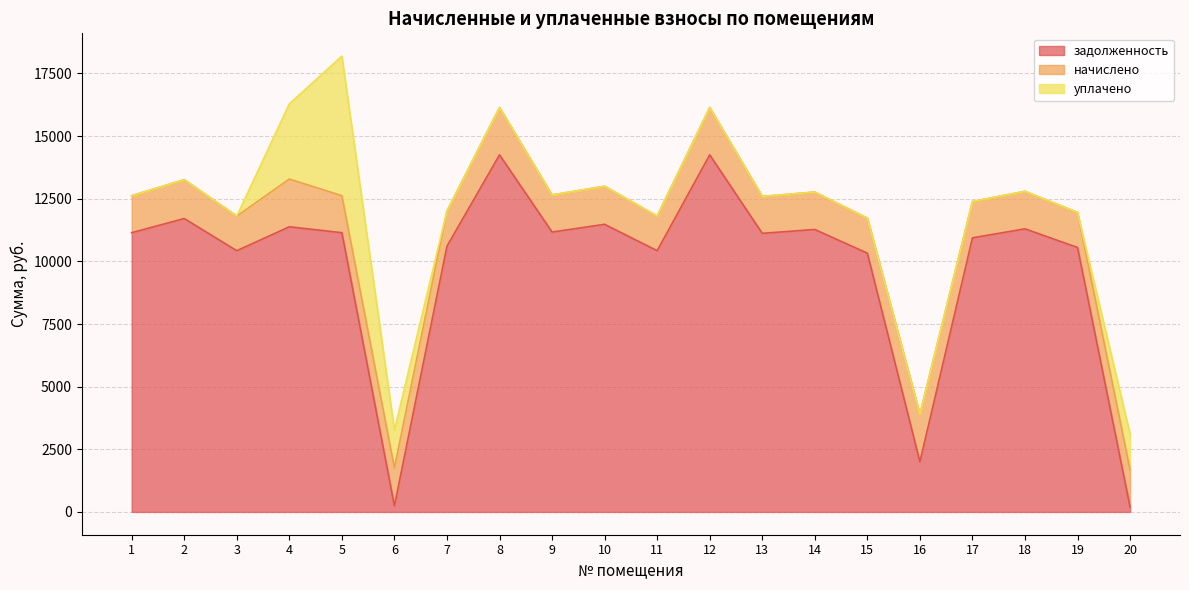

How many data points in начислено are above 1479?

11